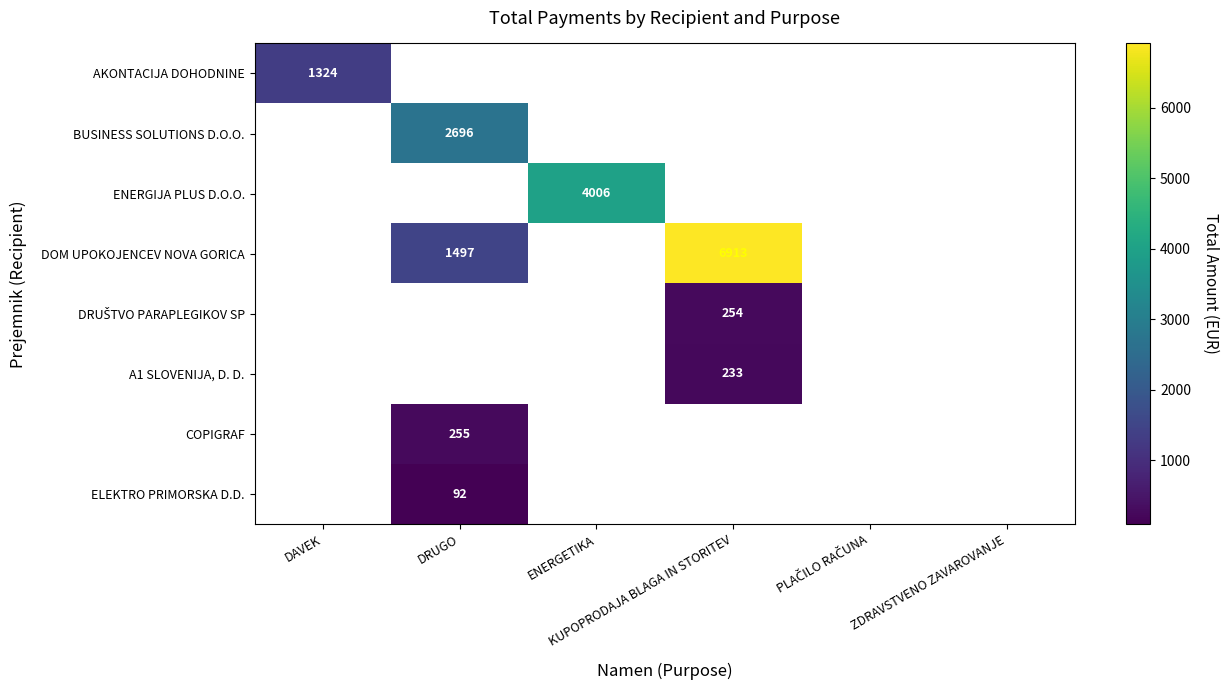

How many values in the DOM UPOKOJENCEV NOVA GORICA series are below 6912?

1